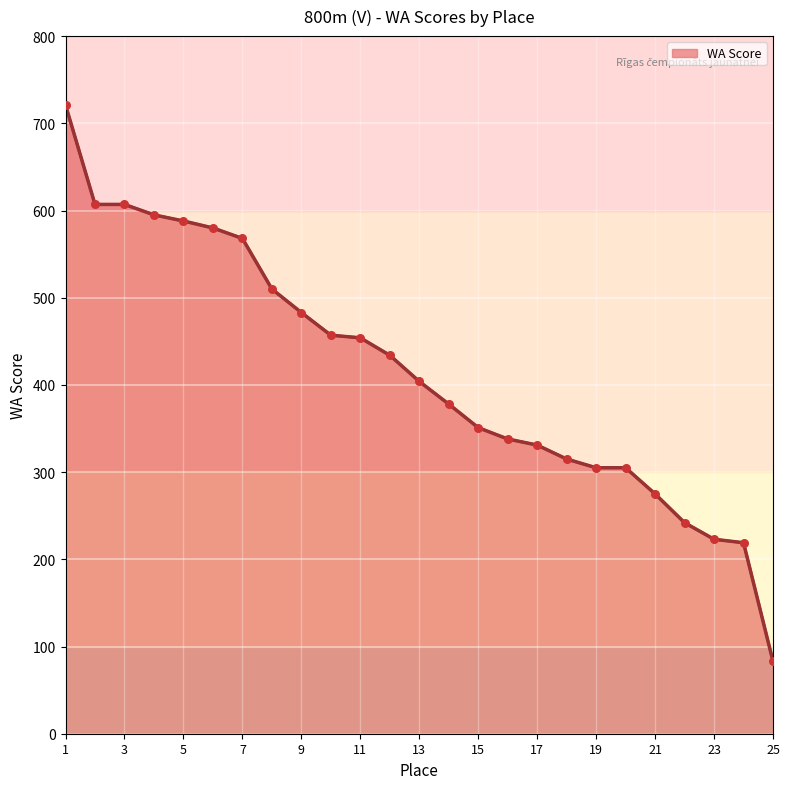

What is the greatest value displayed?

721